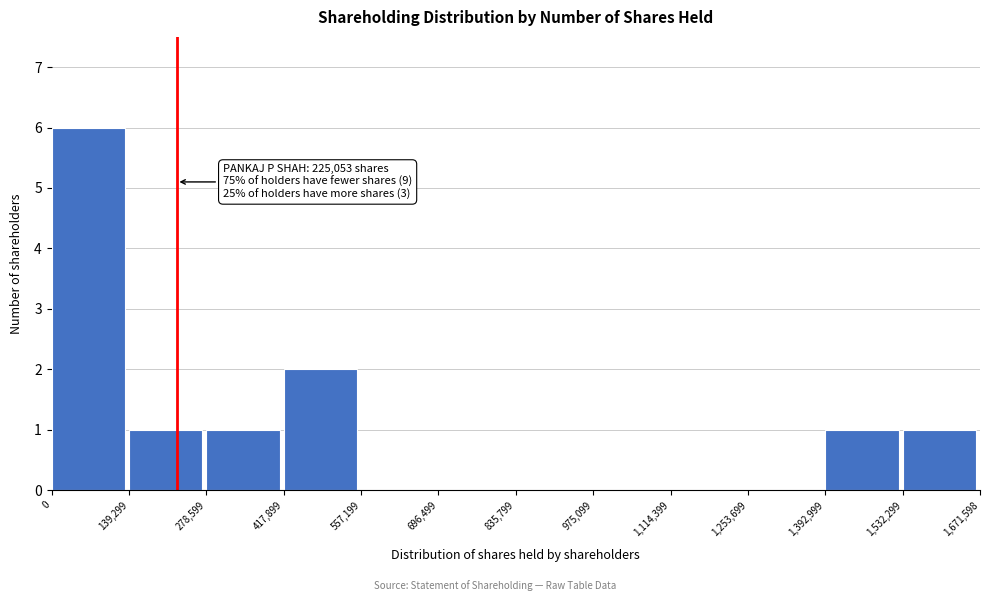

Over which range of the x-axis is the bar tallest?

0 to 139,299